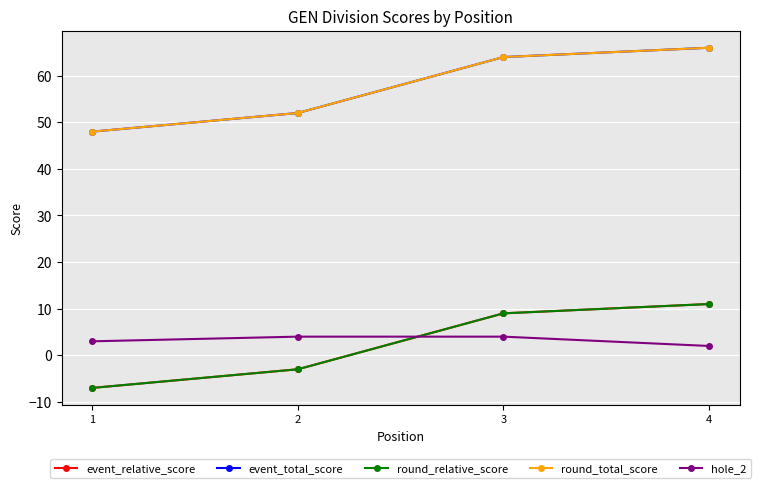

True or false: event_total_score and event_relative_score intersect in this chart.

False